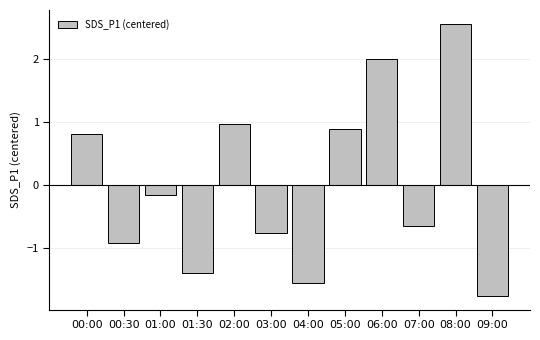

What value does the data have at 06:00?

2.0